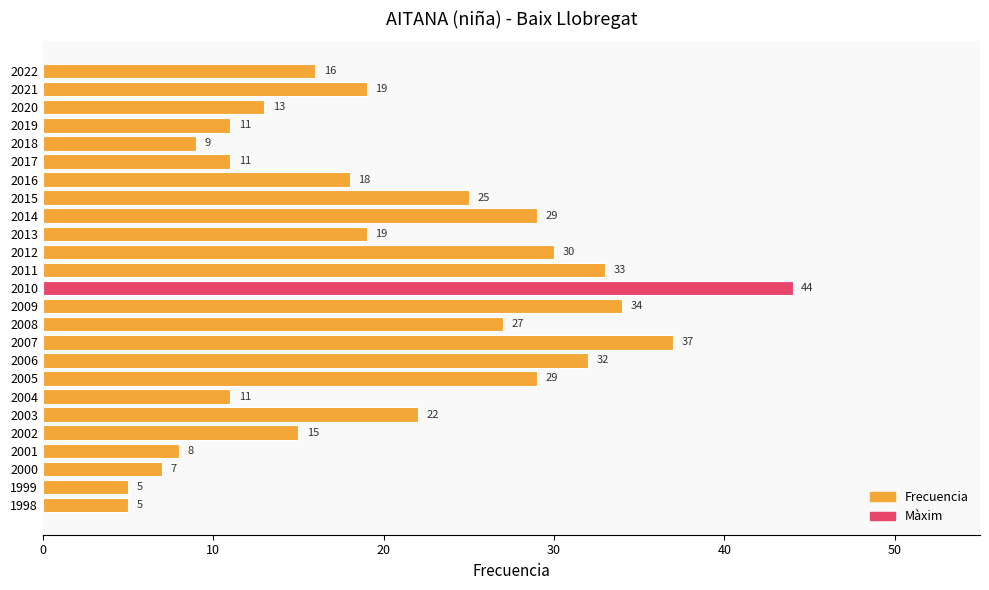

Which has a higher value, 2006 or 2020?

2006